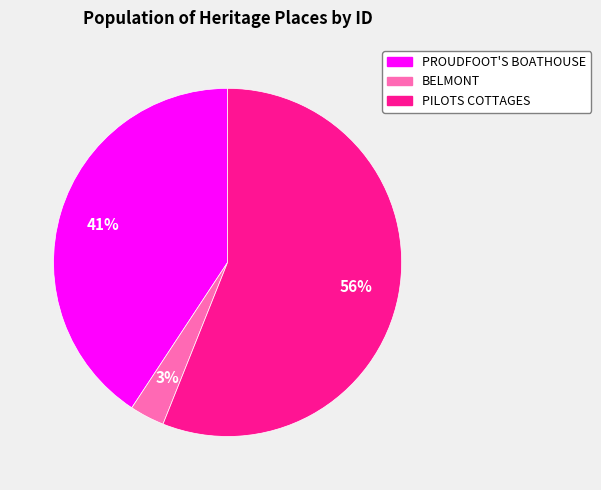

Which slice is the smallest?

BELMONT